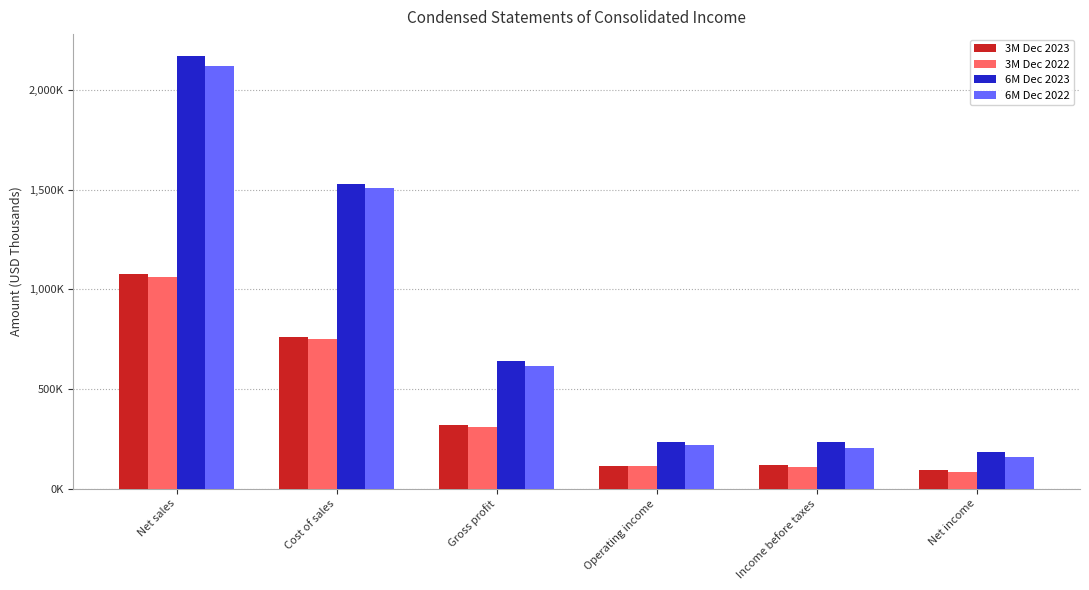

Does the chart contain stacked bars?

No